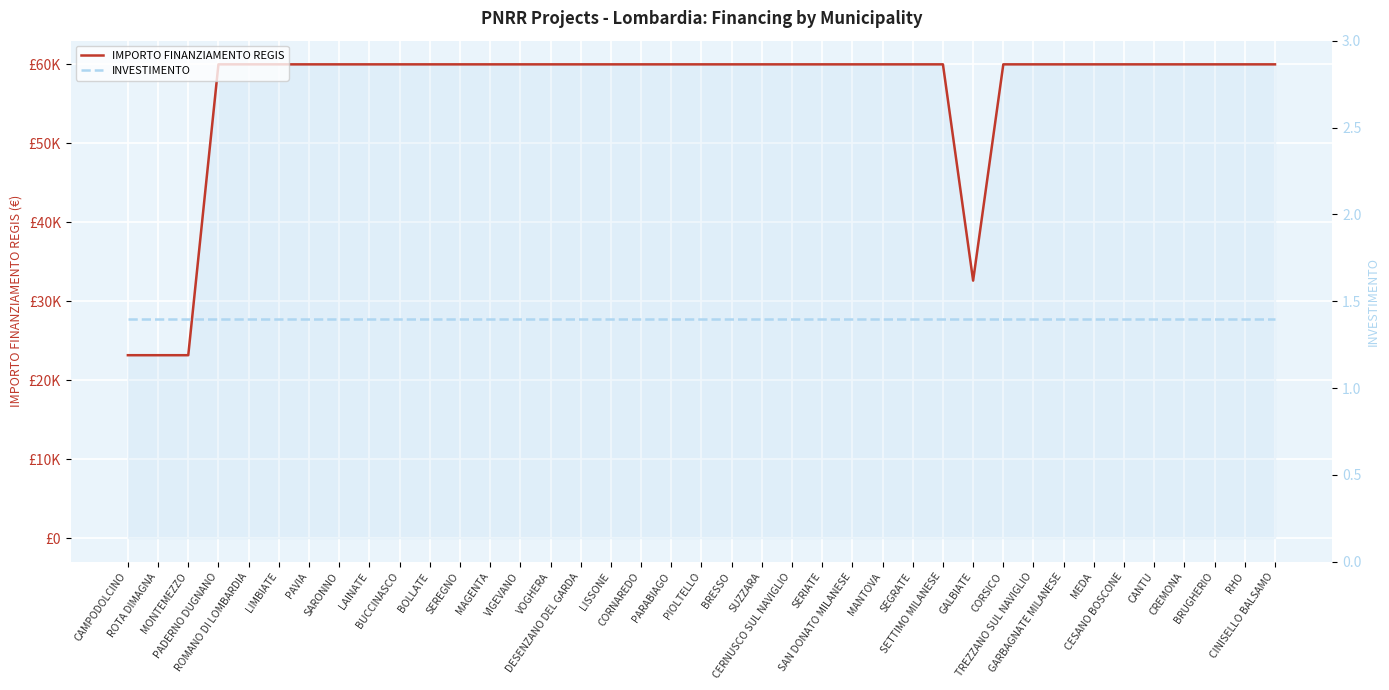

True or false: IMPORTO FINANZIAMENTO REGIS and INVESTIMENTO cross at least once.

False